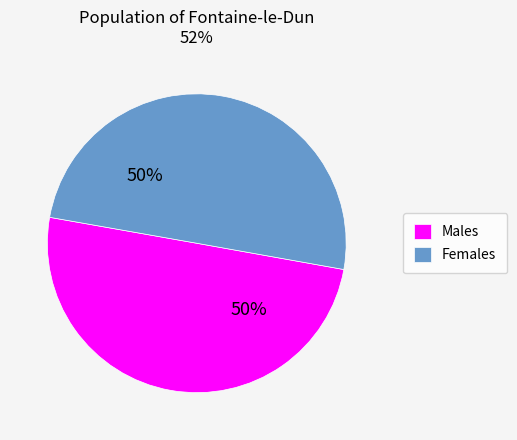

Approximately how many times larger is the value at Males compared to Females?

1.0